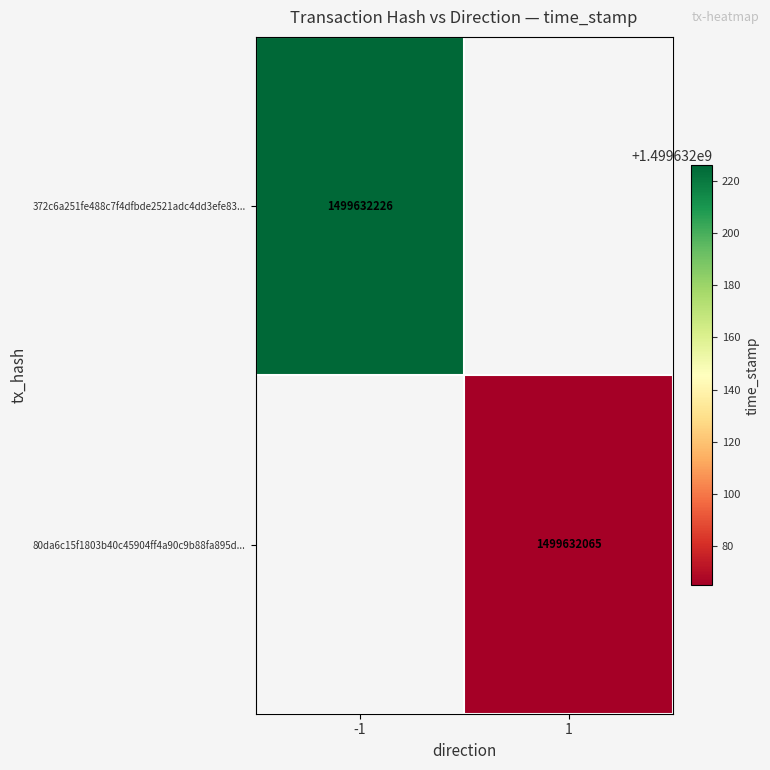

Which series changed the most between 0 and 1?

372c6a251fe488c7f4dfbde2521adc4dd3efe83